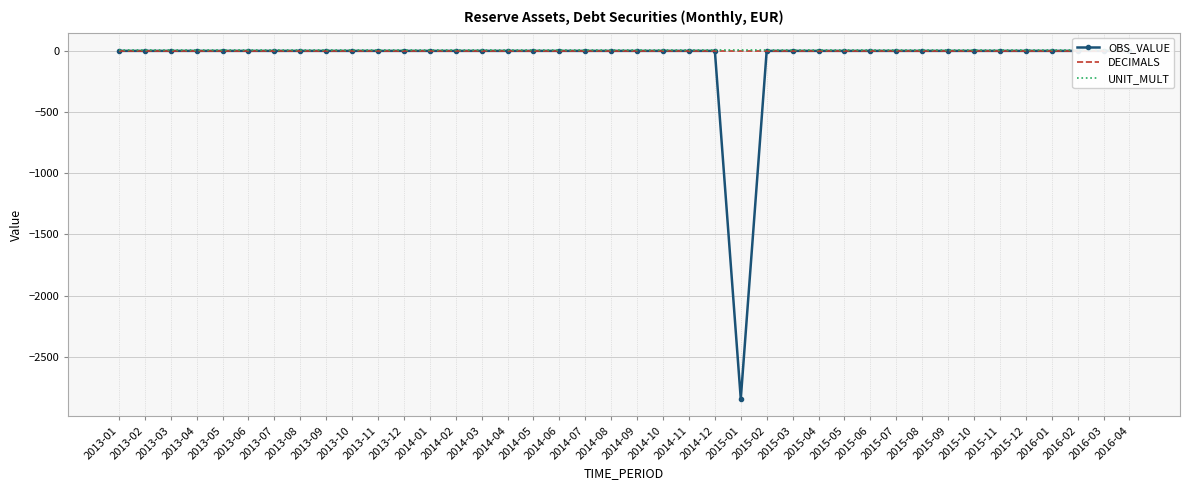

How many lines are shown in the chart?

3